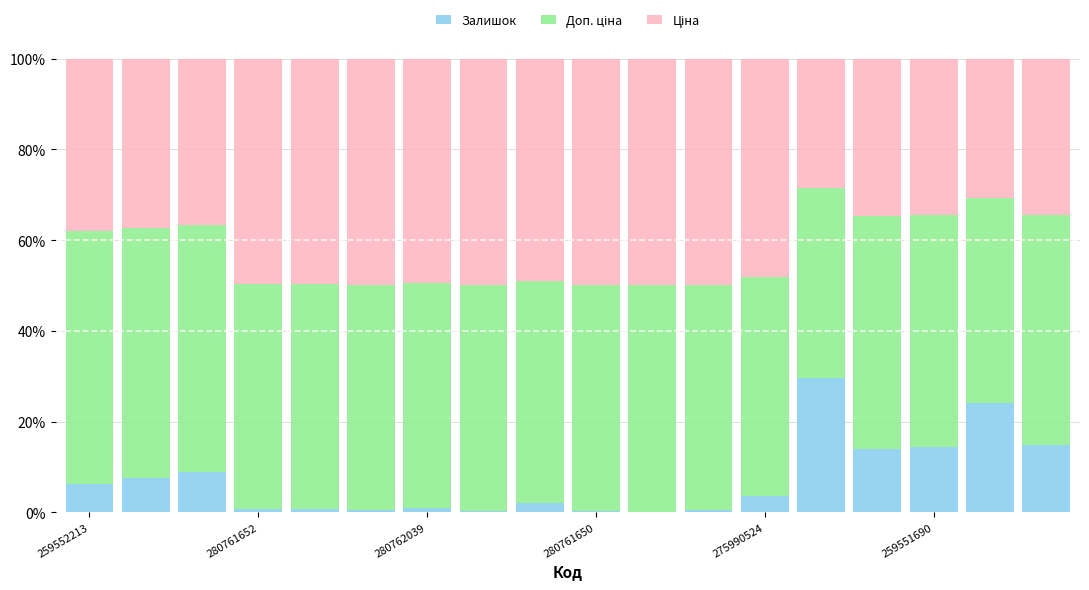

What is the highest value of the Залишок series?

29.7